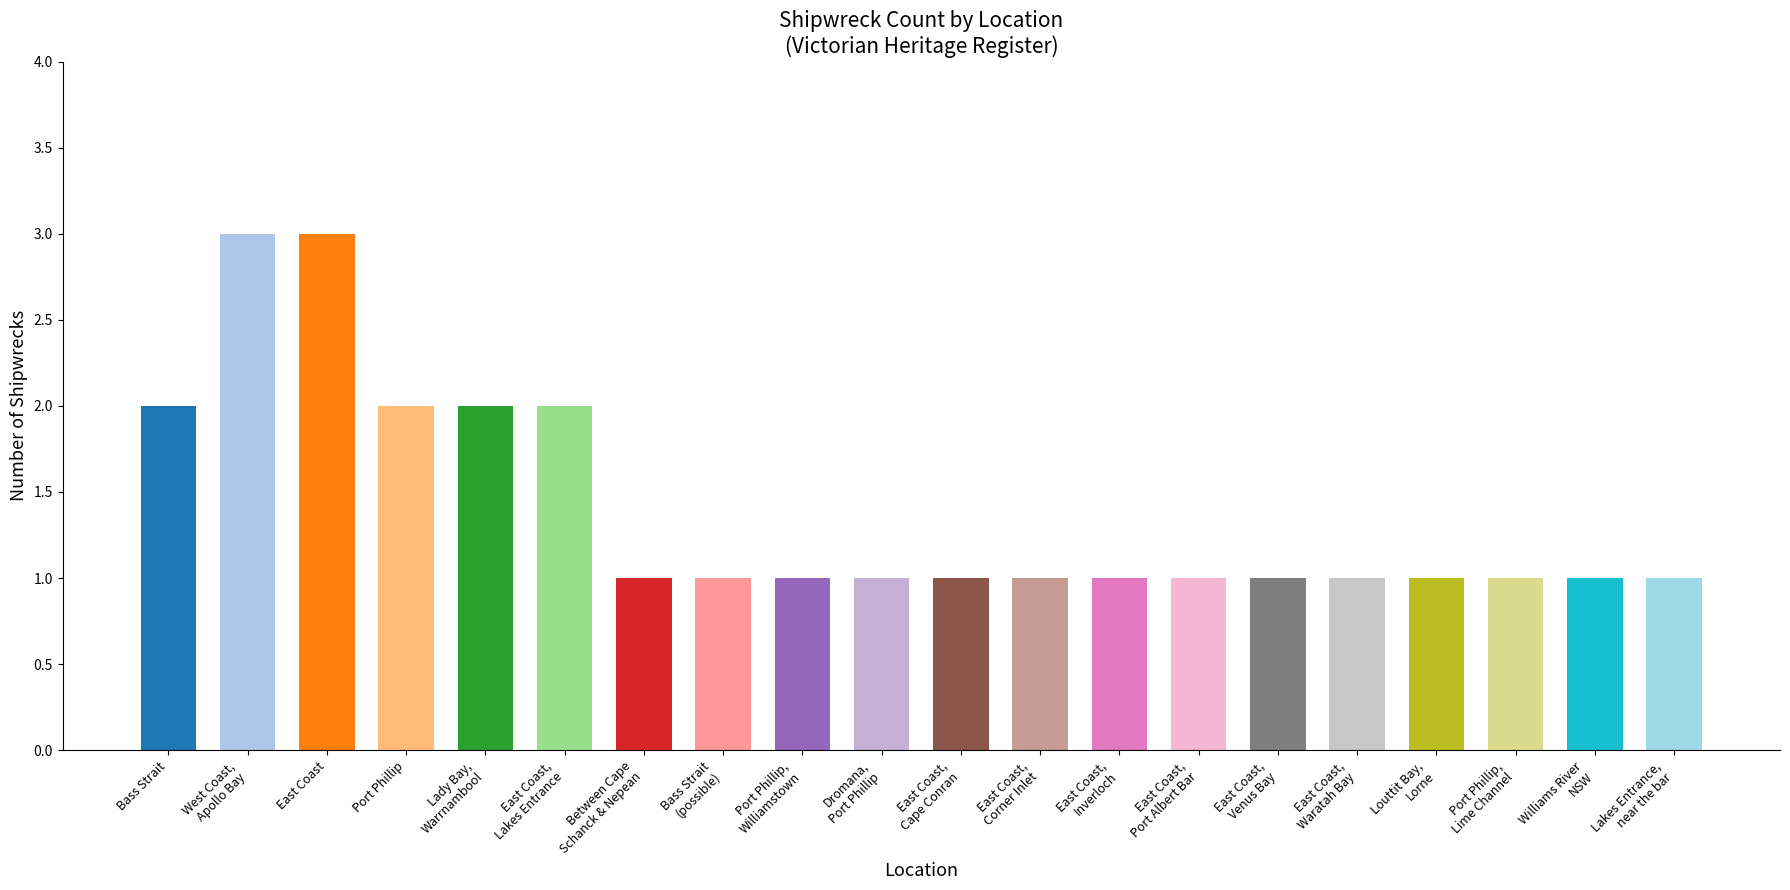

What position from the left is Bass Strait?

1